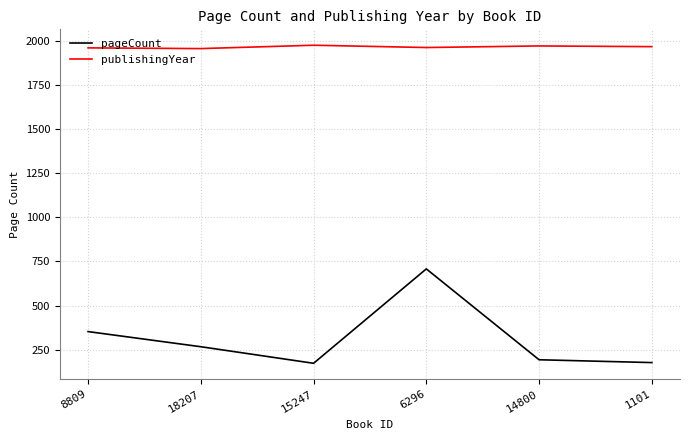

Is the value of pageCount at 15247 greater than the value of publishingYear at 14800?

No